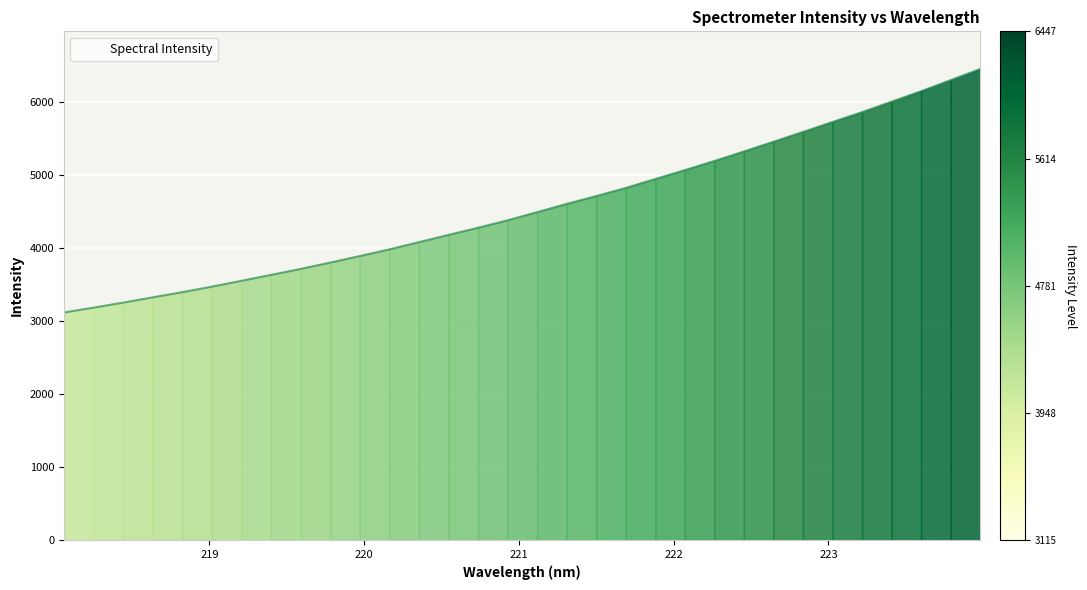

True or false: there are more than 2 points higher than both neighbors.

False